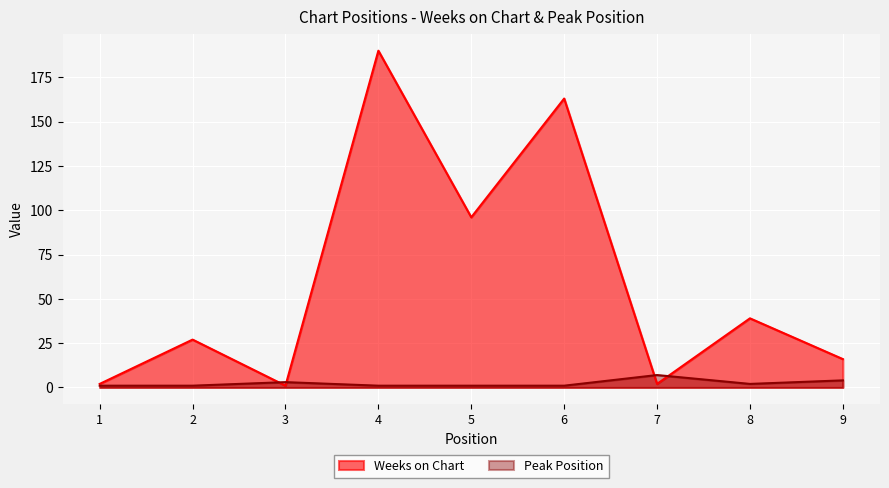

How many interior local valleys does the Peak Position series have?

1